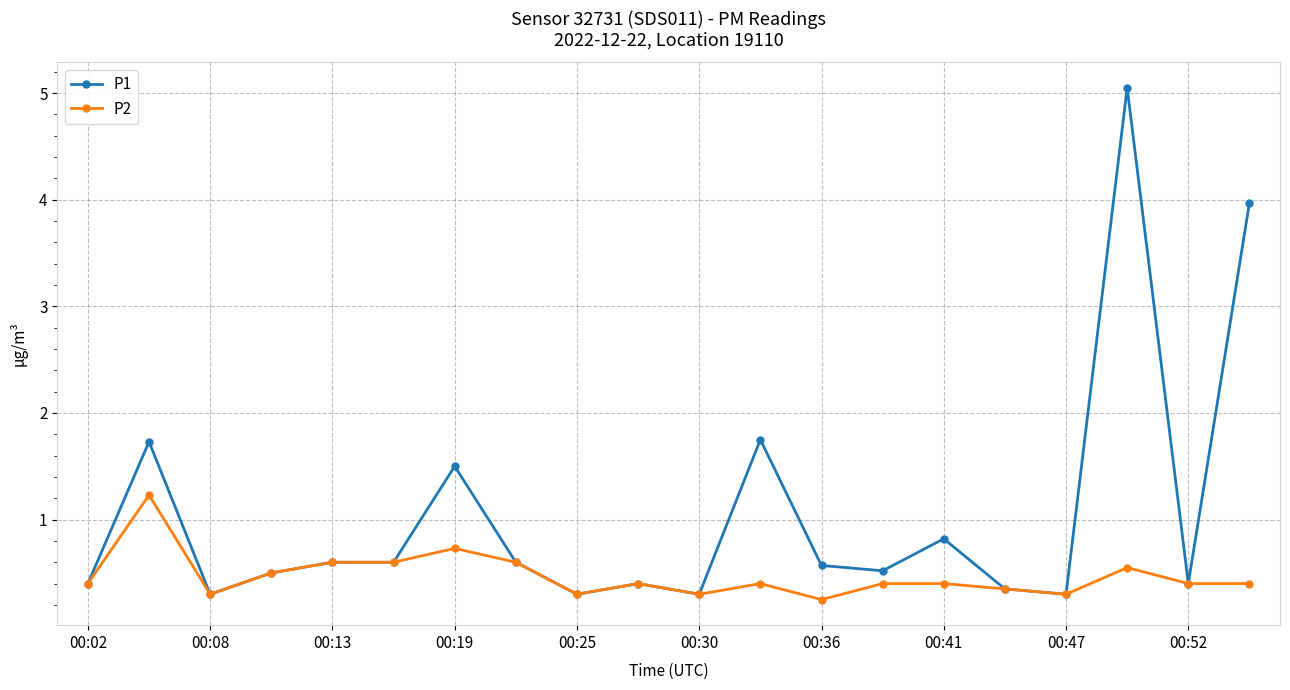

Which series has the largest total across all categories?

P1